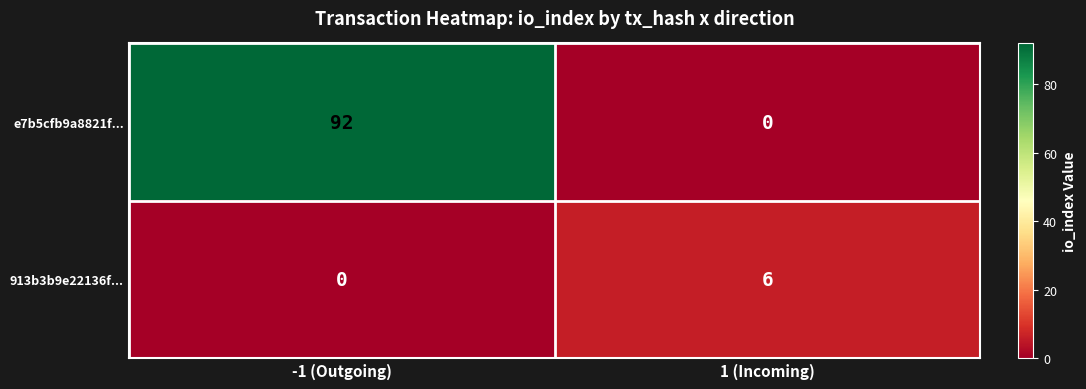

Which series changed the most between -1 (Outgoing) and 1 (Incoming)?

e7b5cfb9a8821f...